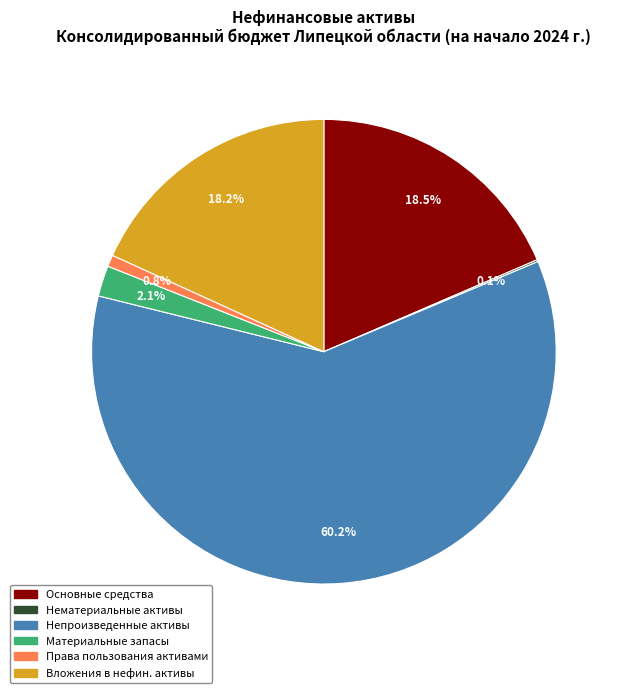

Is there any slice that represents more than half of the pie?

Yes